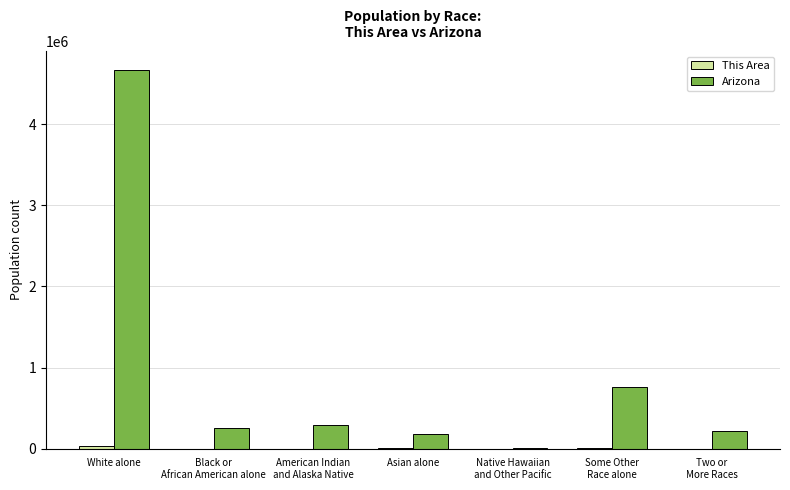

At which category is the sum across all series the highest?

White alone